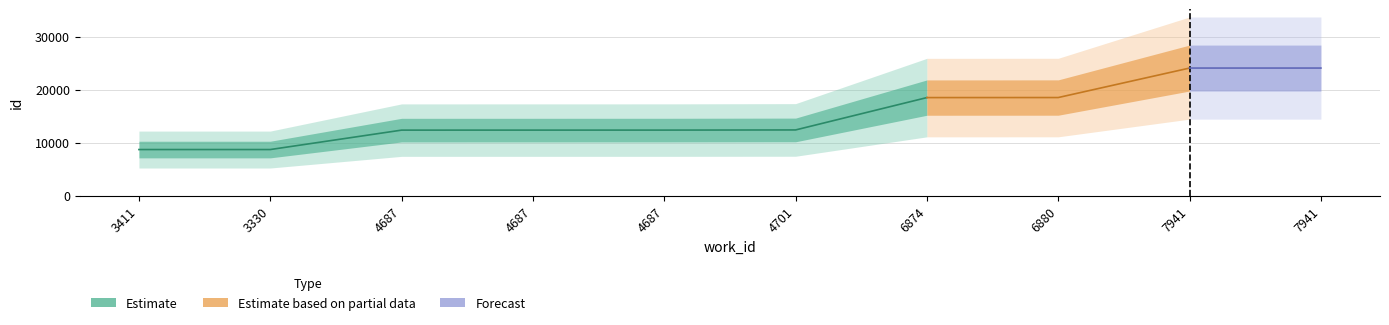

The upper series shows 37746 at 7941. True or false?

False